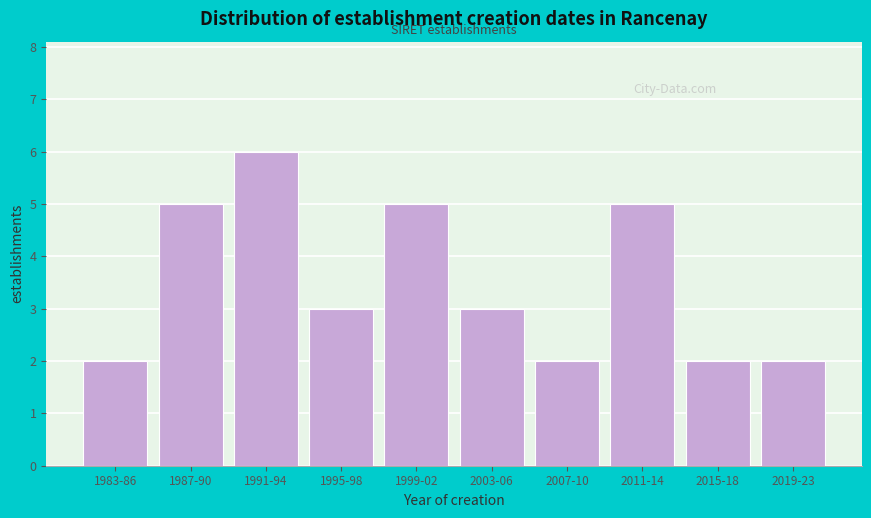

Reading left to right, what are all the values shown in this chart?

2	5	6	3	5	3	2	5	2	2